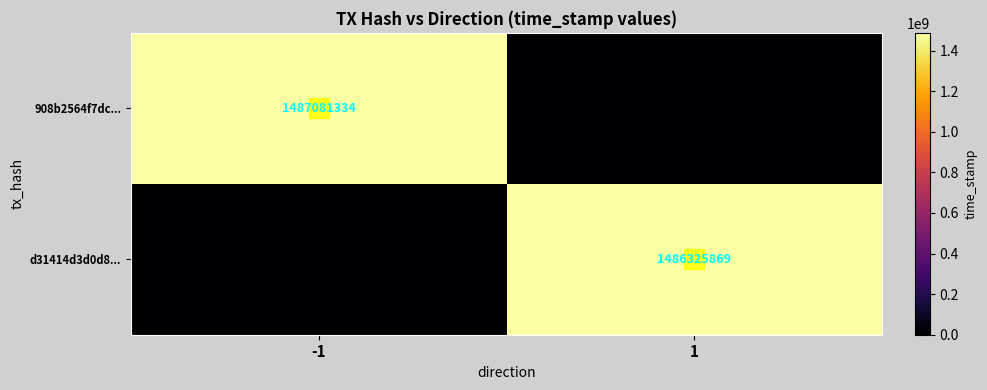

At which category is the sum across all series the highest?

-1